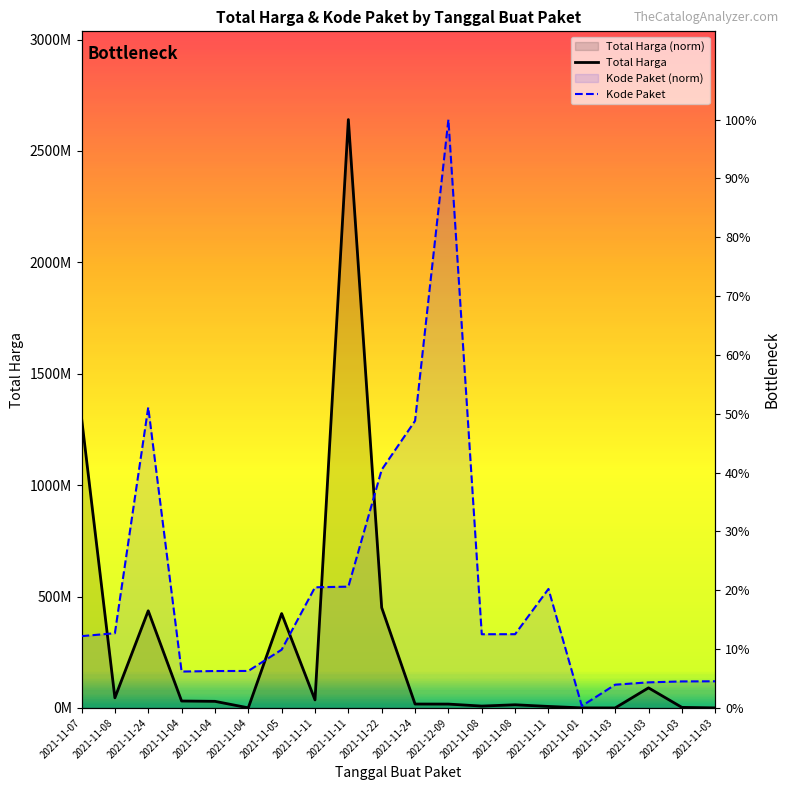

Which series has the largest total across all categories?

Kode Paket